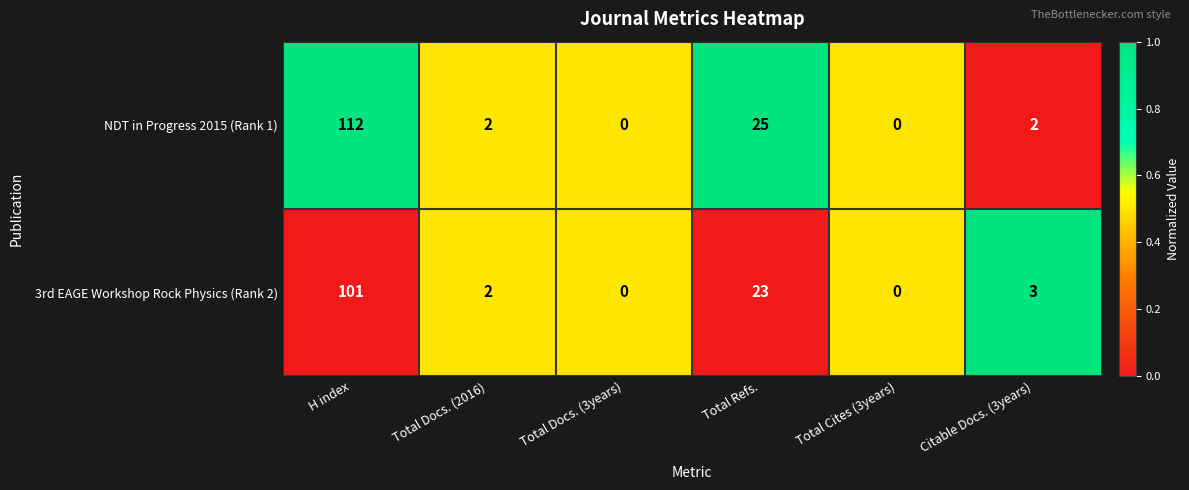

Which series has the largest total across all categories?

NDT in Progress 2015 (Rank 1)